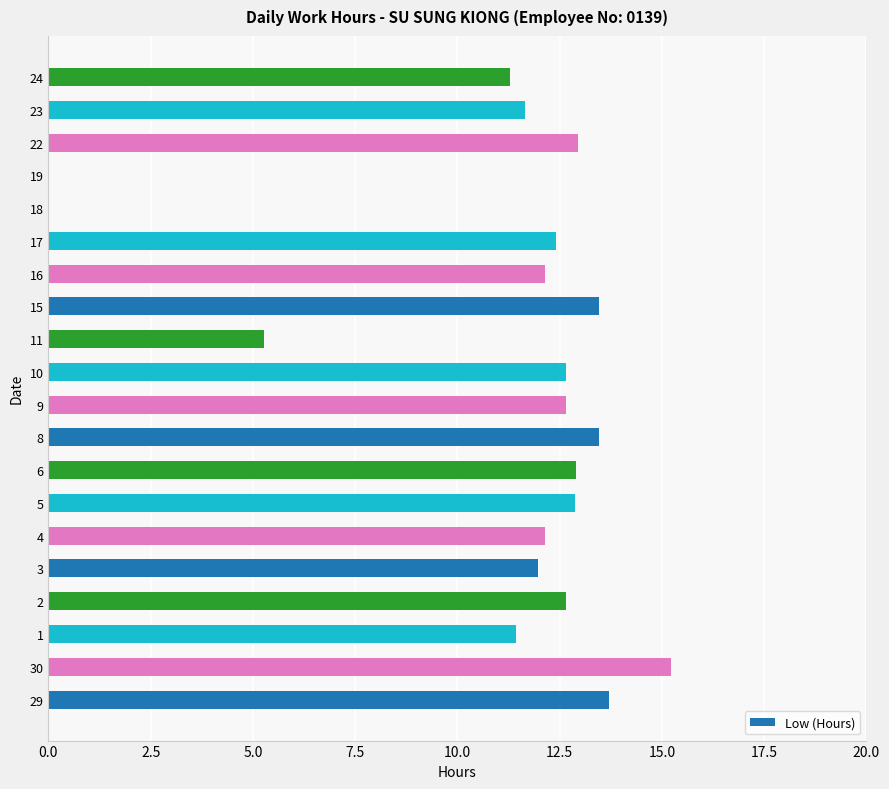

What is the ratio of the value at 5 to the value at 6?

1.0